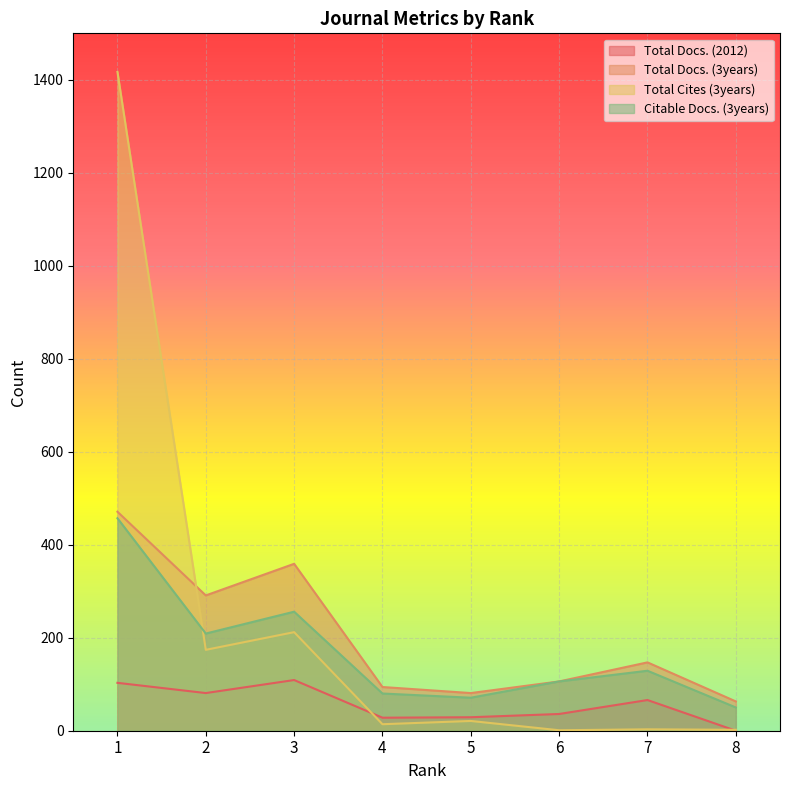

How many interior local peaks does the Total Docs. (2012) series have?

2